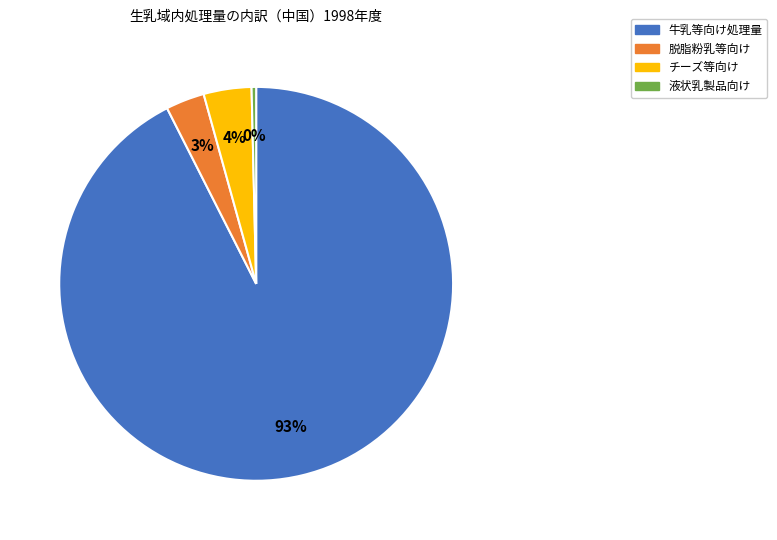

How many segments does this pie chart have?

4